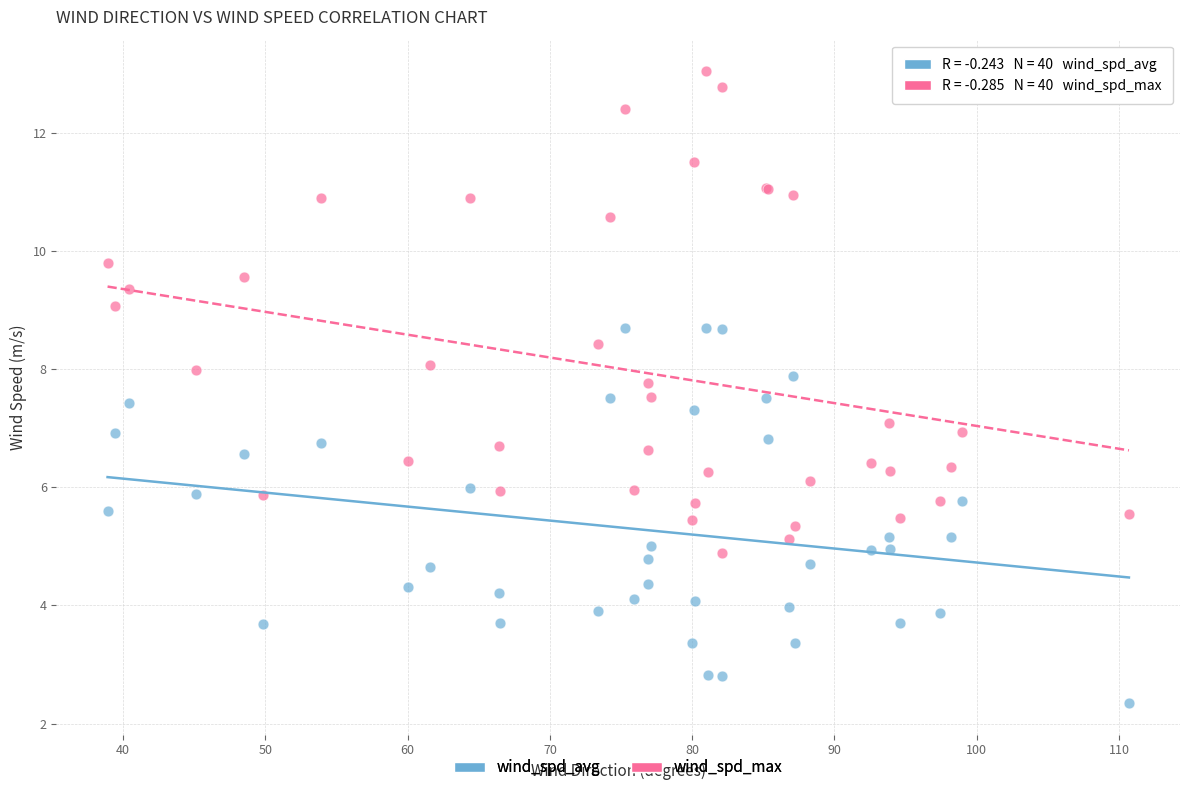

Which series reaches the maximum Y coordinate?

wind_spd_max